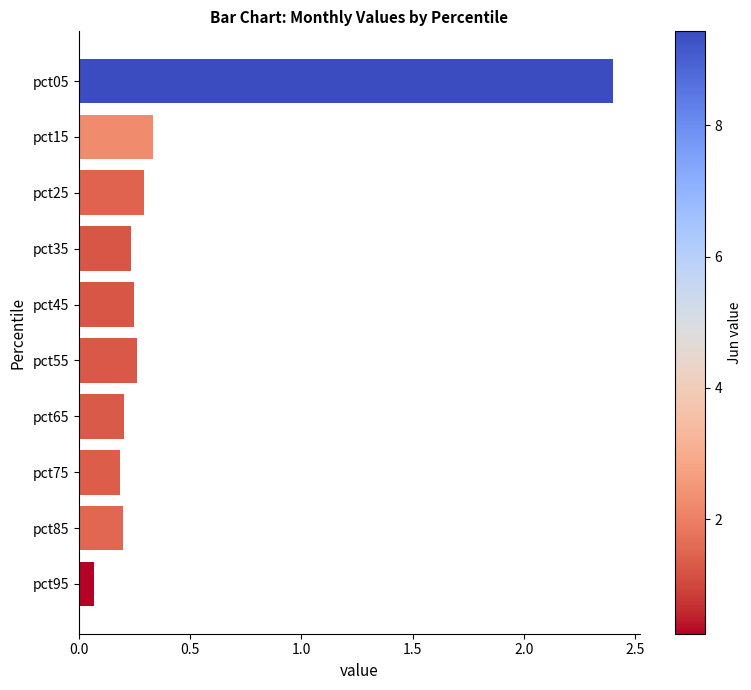

Are the bars horizontal?

Yes